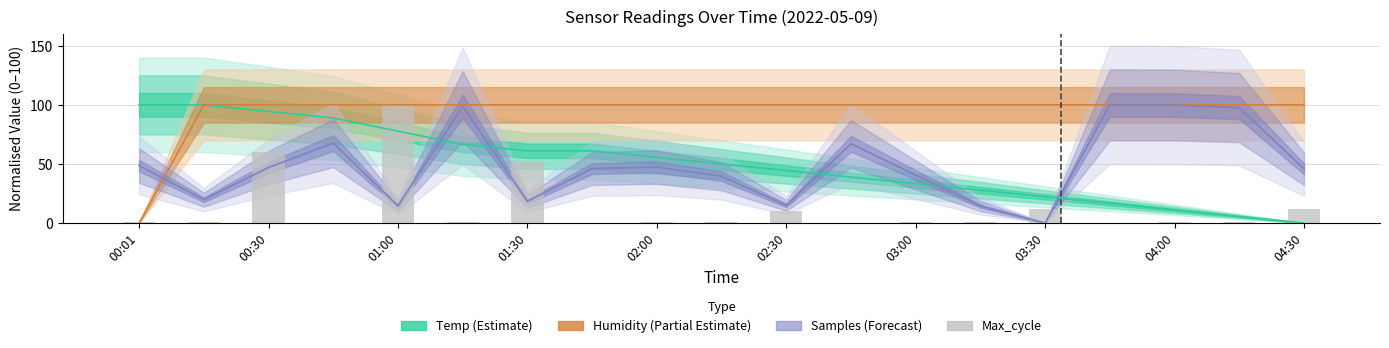

What is the value of the 11th bar from the left?

10.5